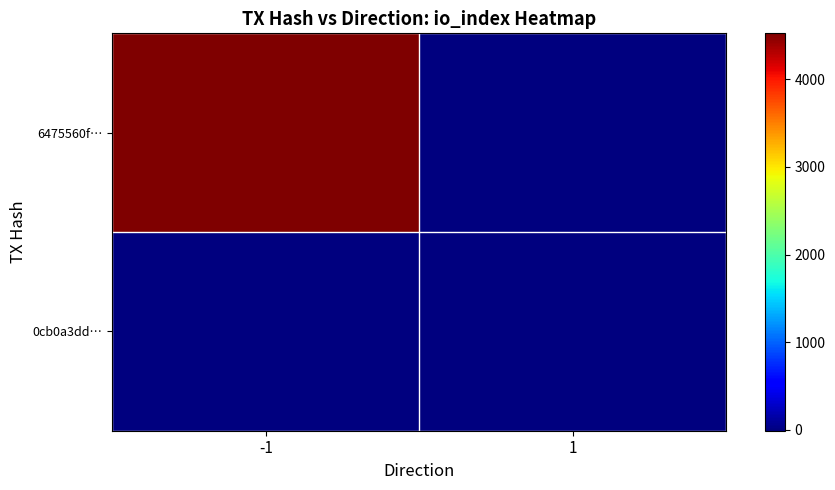

At which category does the chart reach its minimum across all series?

1